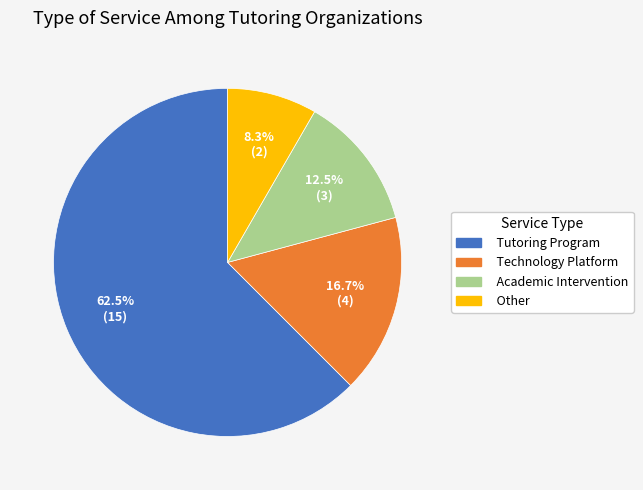

Is the sum of Academic Intervention and Technology Platform greater than half?

No